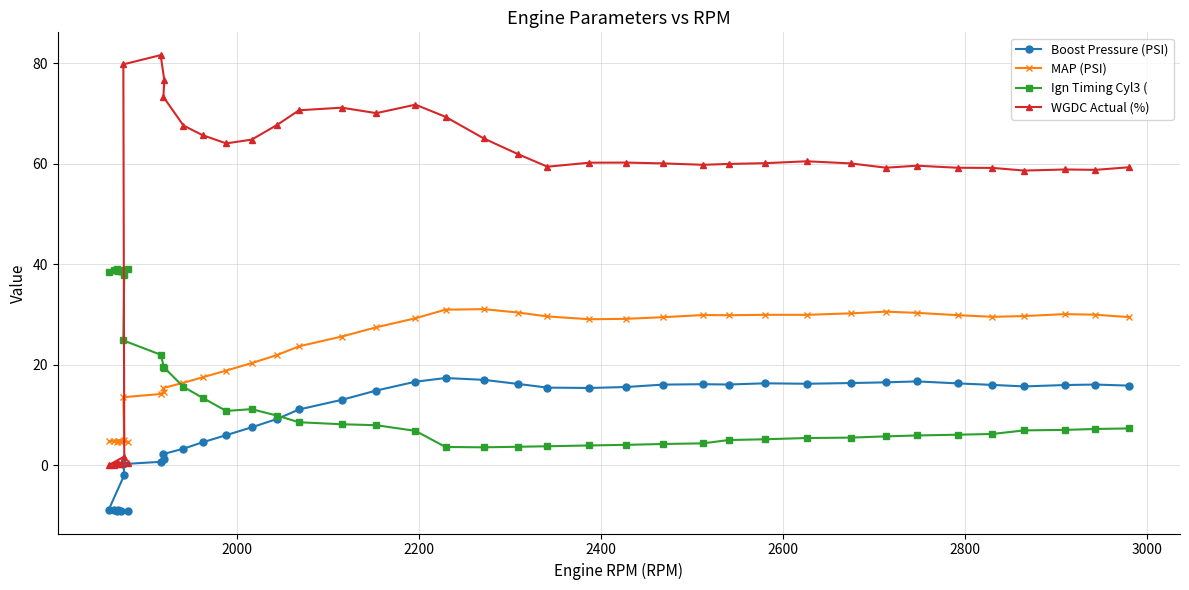

True or false: WGDC Actual (%) and Boost Pressure (PSI) cross at least once.

False